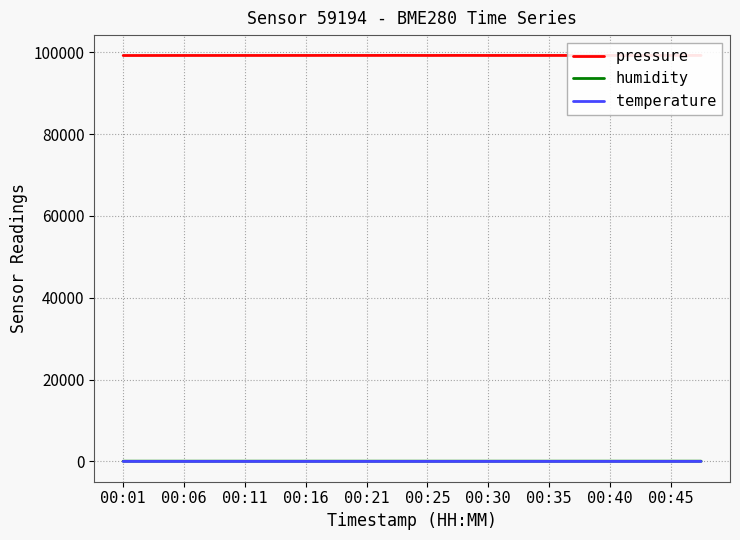

Which series has the widest spread of values?

pressure